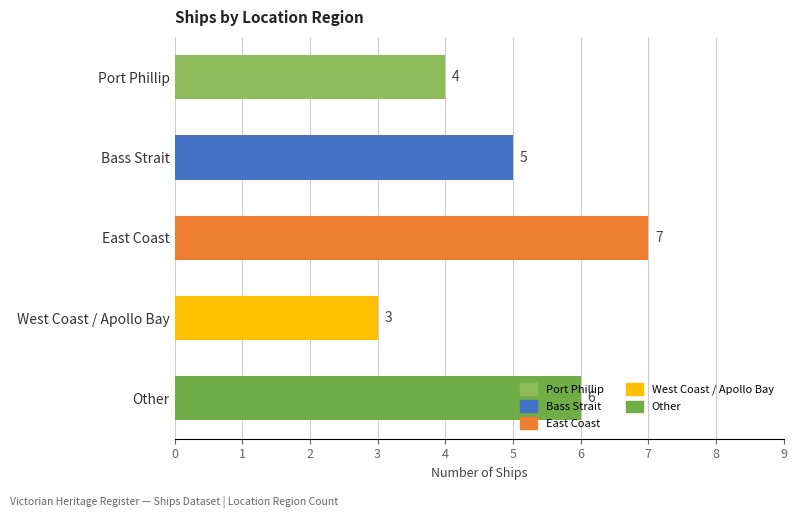

Between East Coast and Other, which is larger?

East Coast